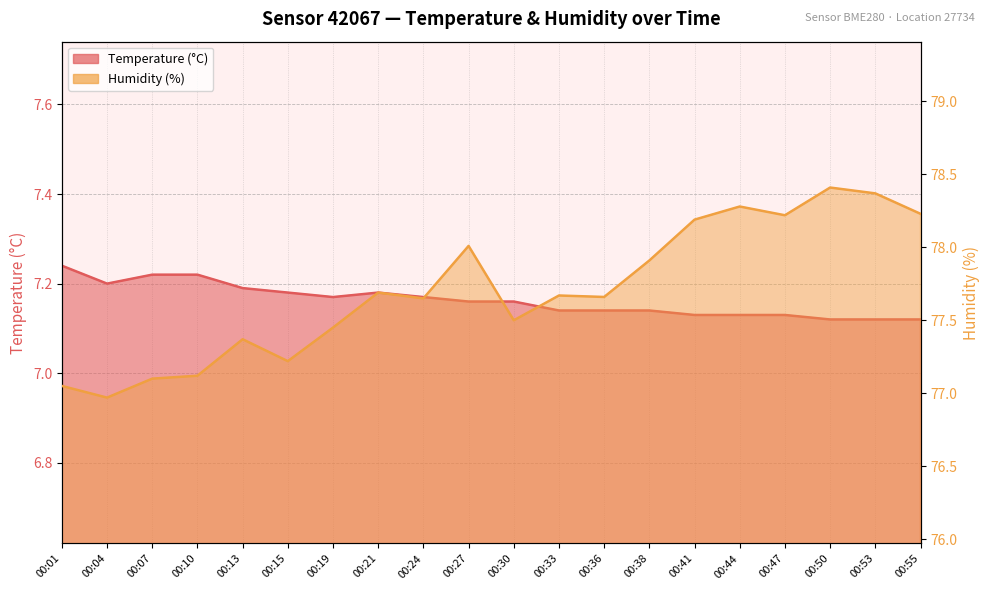

The value of Temperature (°C) at 00:44 is 12.7. True or false?

False